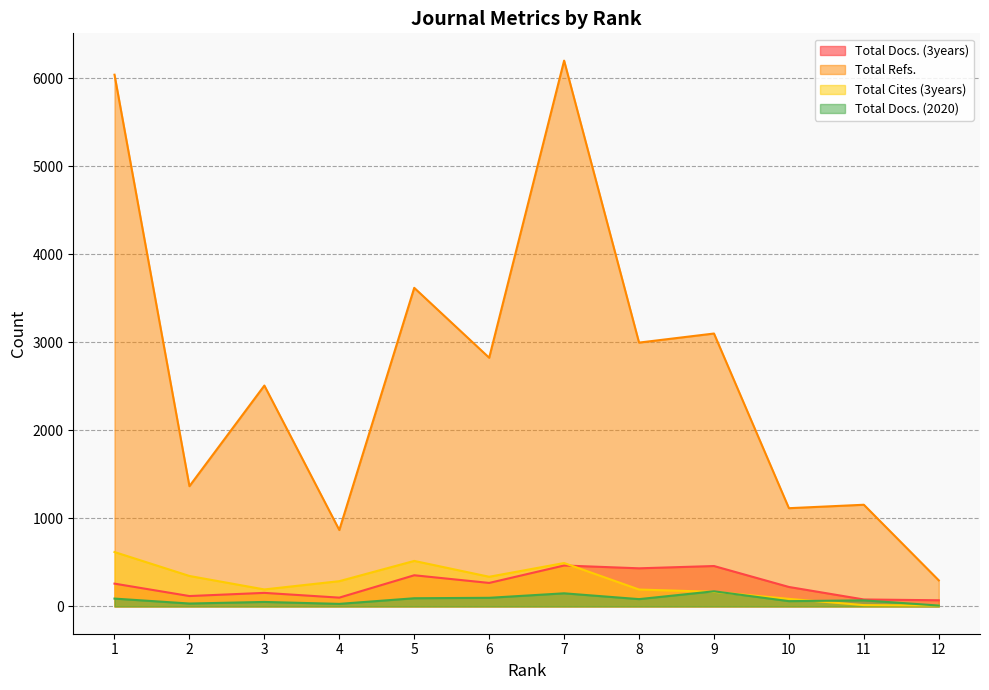

What are all the series names shown in the legend?

Total Docs. (3years), Total Refs., Total Cites (3years), Total Docs. (2020)